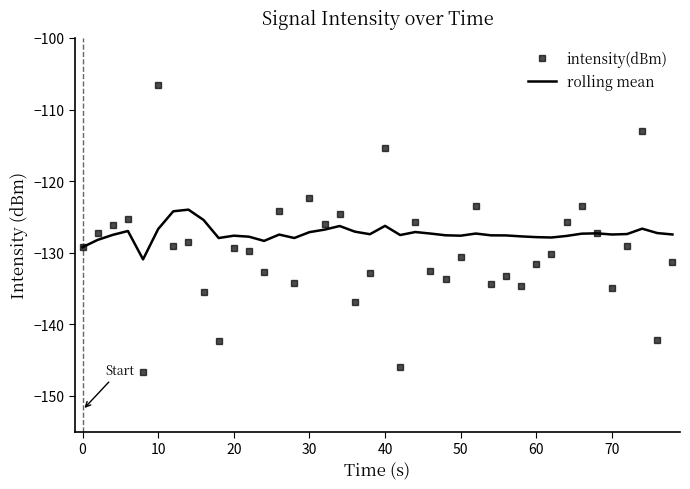

List the series in order of their peak value, highest first.

intensity(dBm), rolling mean